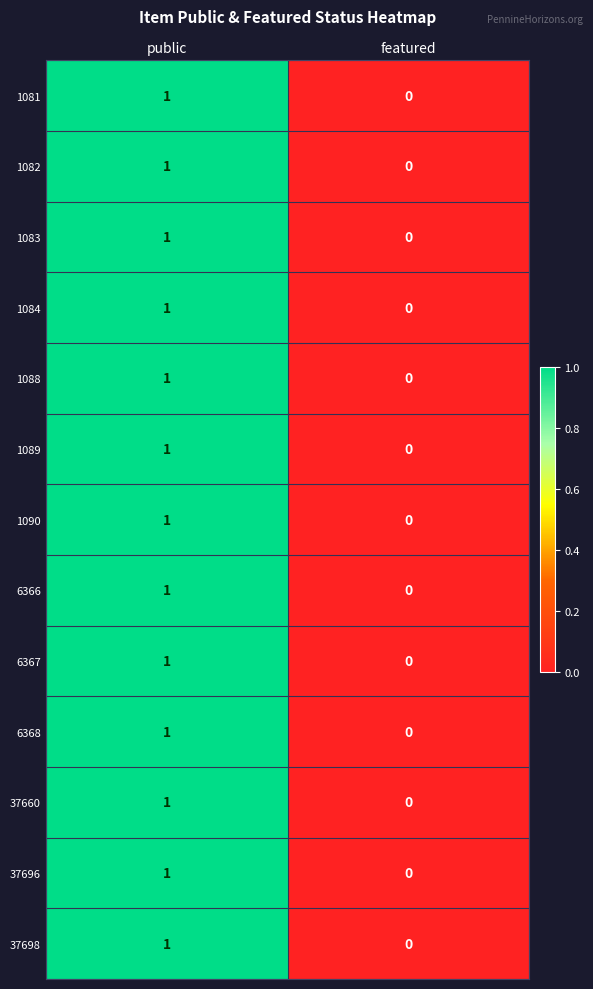

At which category is the sum across all series the highest?

public